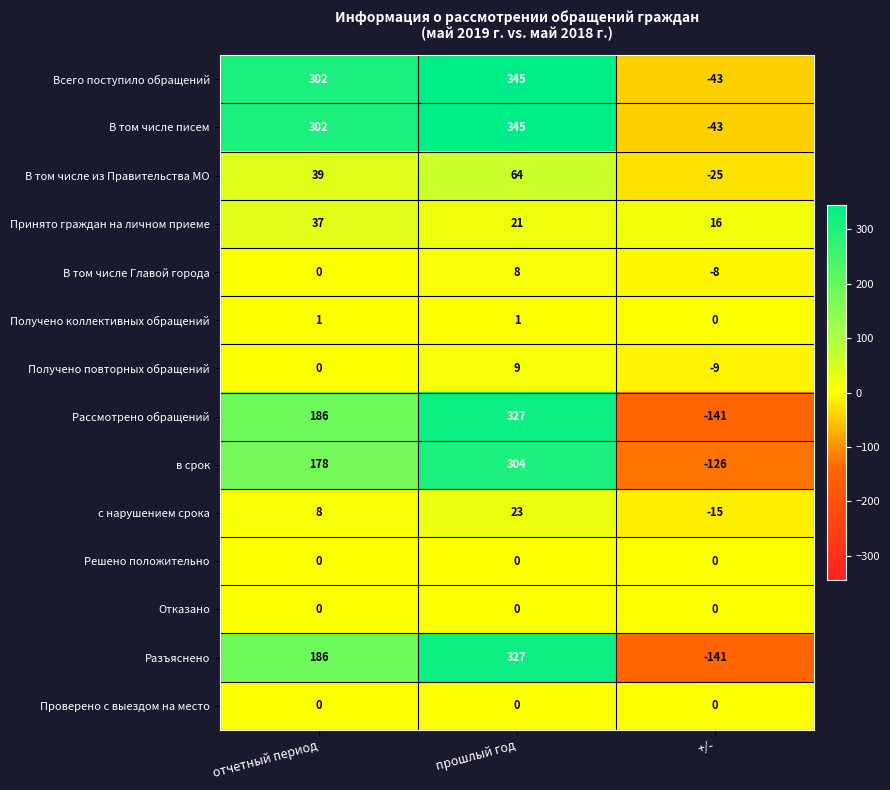

What is the spread (max minus min) of values at отчетный период?

302